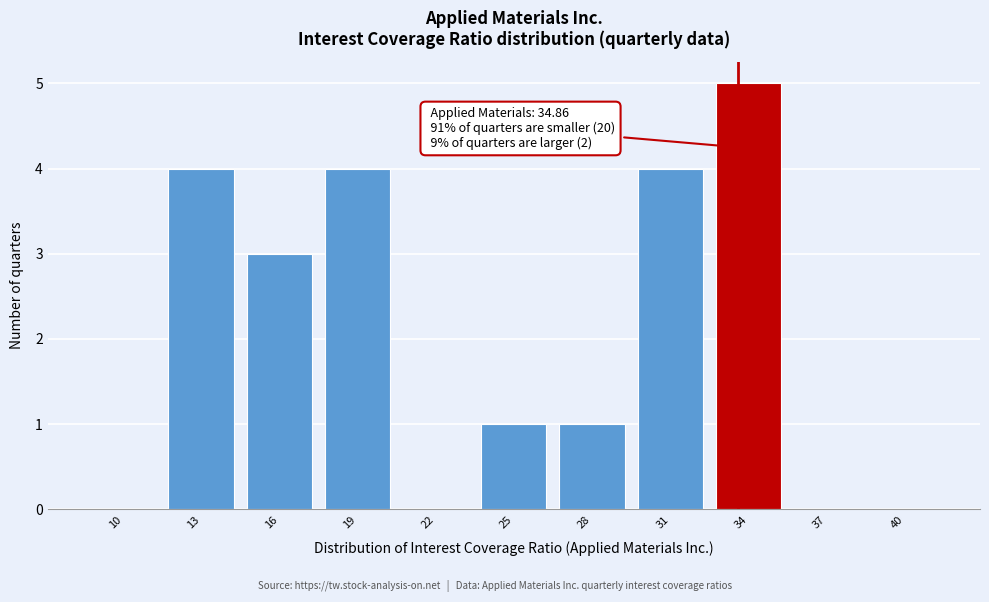

Reading right to left, what are all the values shown in this chart?

40=0	37=0	34=5	31=4	28=1	25=1	22=0	19=4	16=3	13=4	10=0